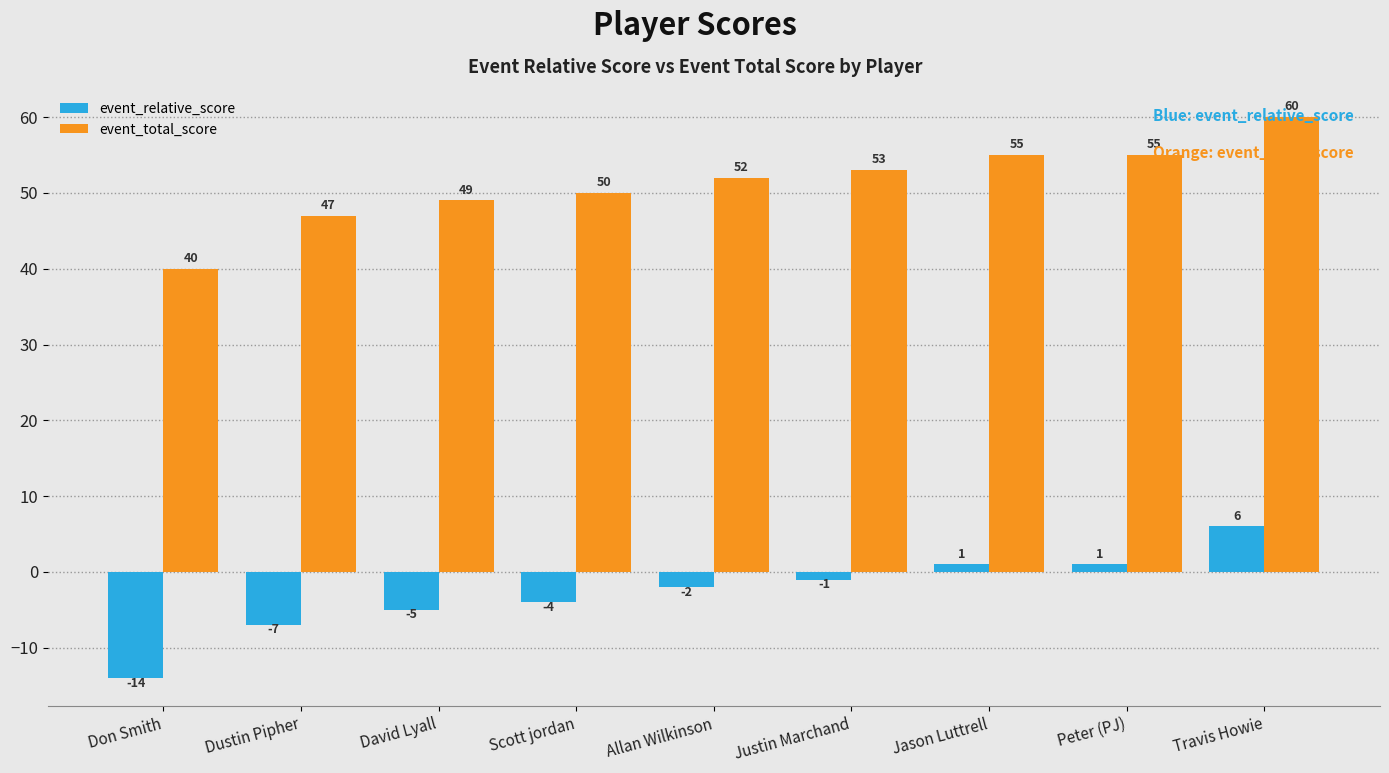

How many groups of bars are there?

9